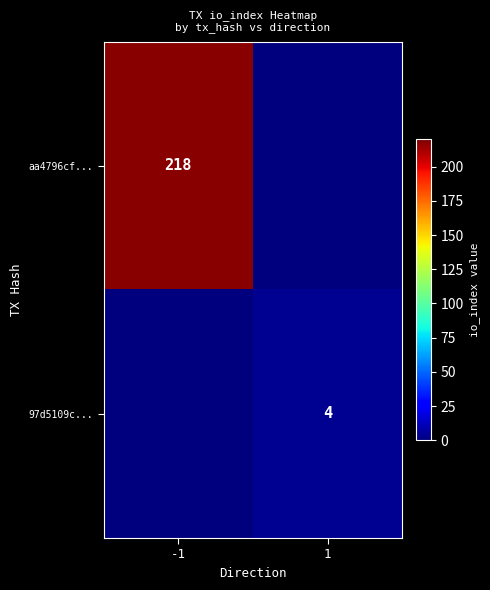

Between 1 and -1, which is larger?

-1